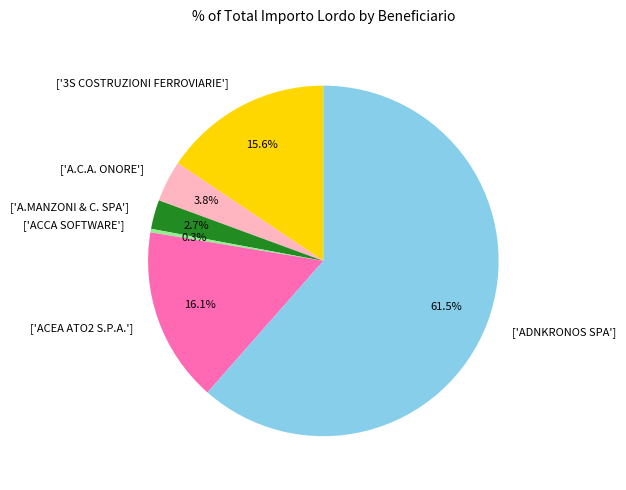

What is the largest slice in the pie chart?

['ADNKRONOS SPA']